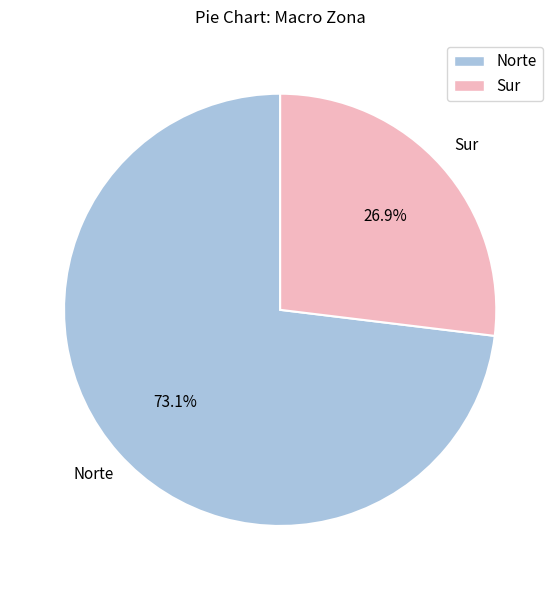

To the nearest percent, what is the combined percentage of Sur and Norte?

100%